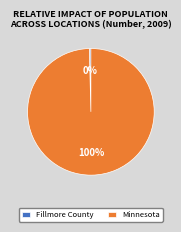

Which has a higher value, Fillmore County or Minnesota?

Minnesota